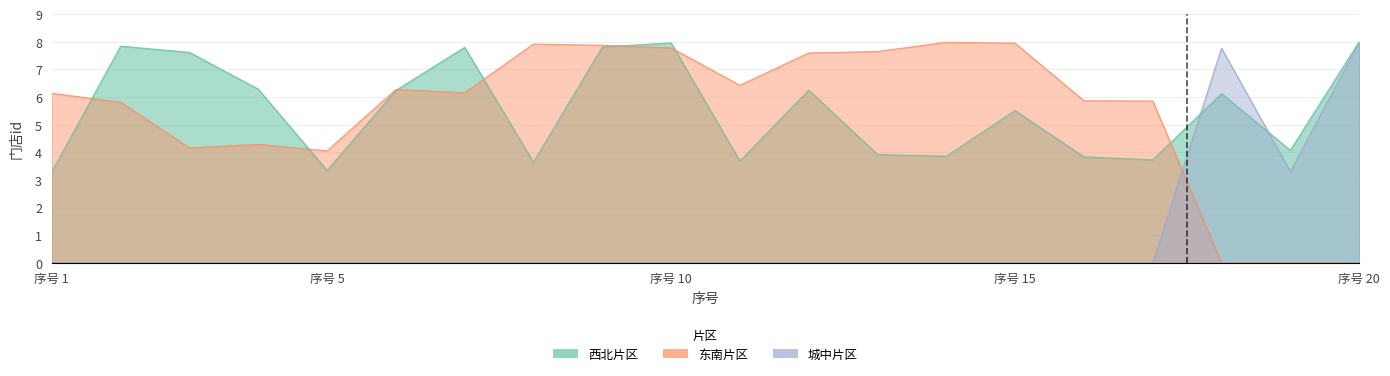

How many series are shown in this chart?

3